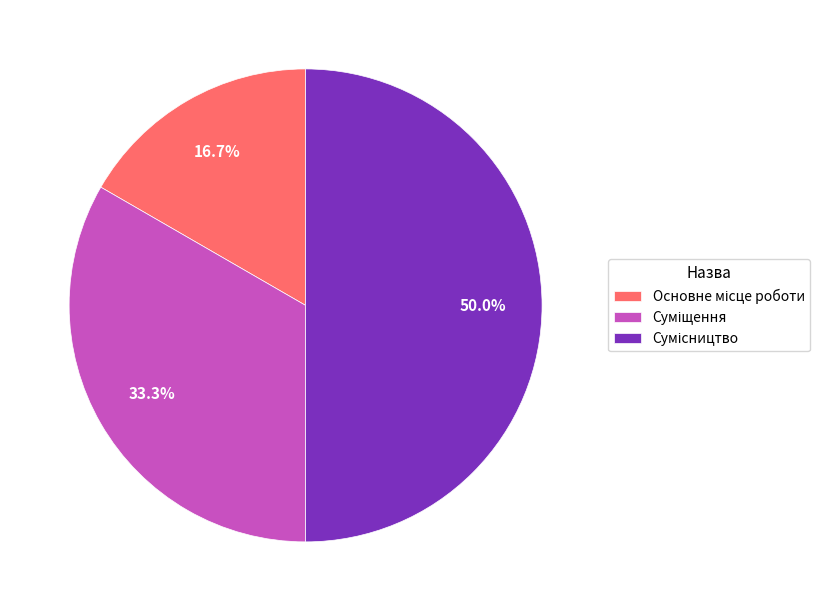

Count the number of slices in the pie.

3